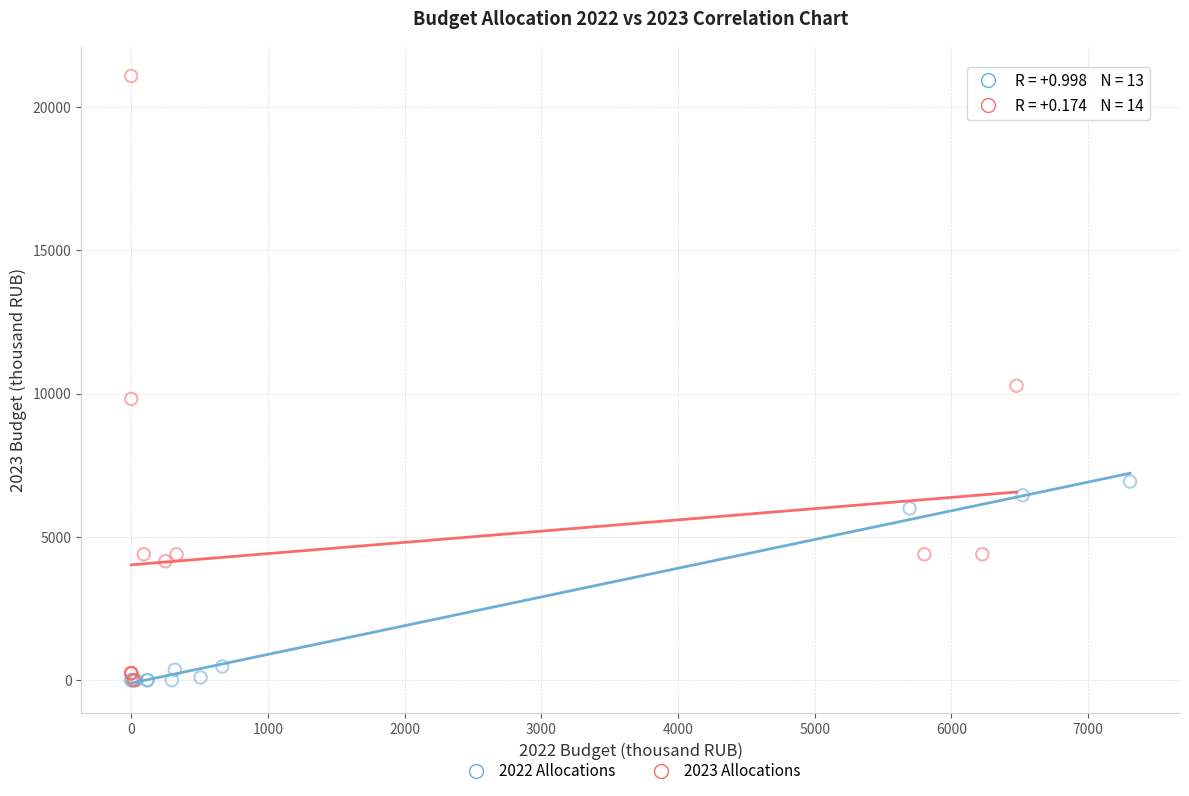

Which series has the largest Y range (max minus min)?

2023 Allocations